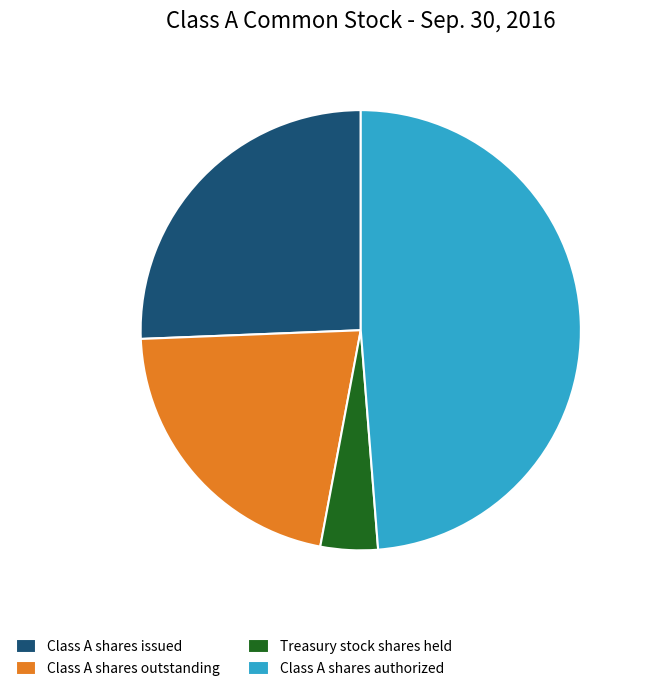

Is there any slice that represents more than half of the pie?

No